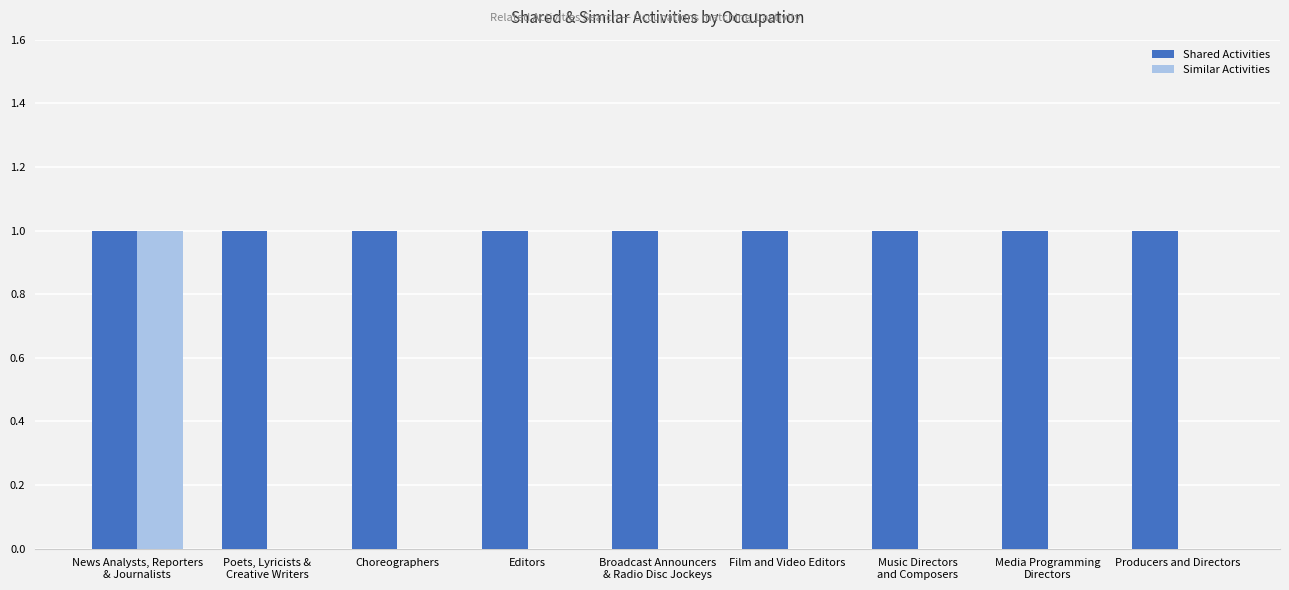

Is the value of Shared Activities at Broadcast Announcers
& Radio Disc Jockeys greater than the value of Similar Activities at Poets, Lyricists &
Creative Writers?

Yes